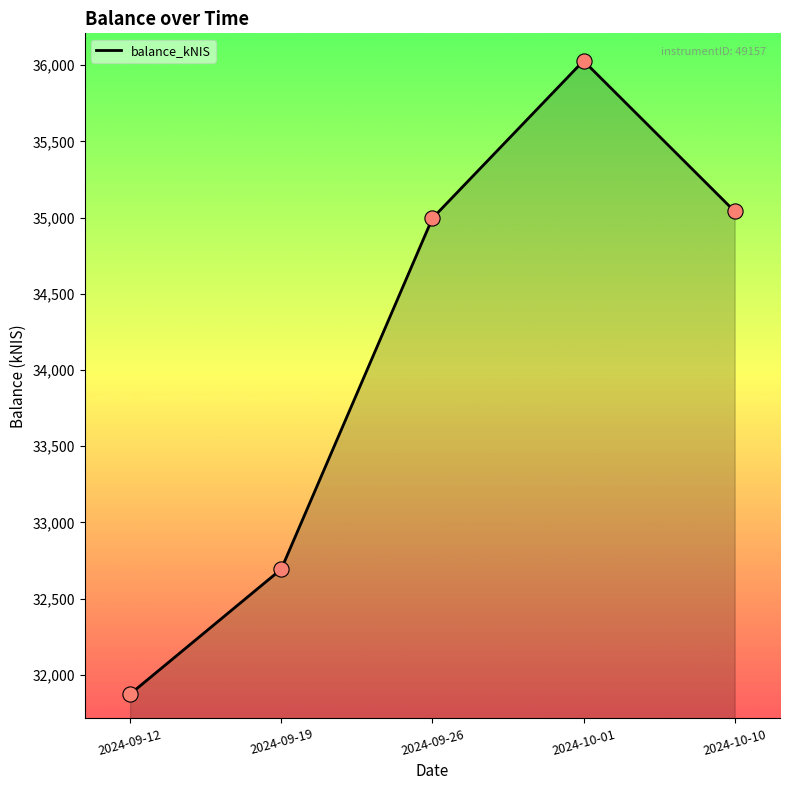

What is the change in value from 2024-09-19 to 2024-10-01?

+3335.6